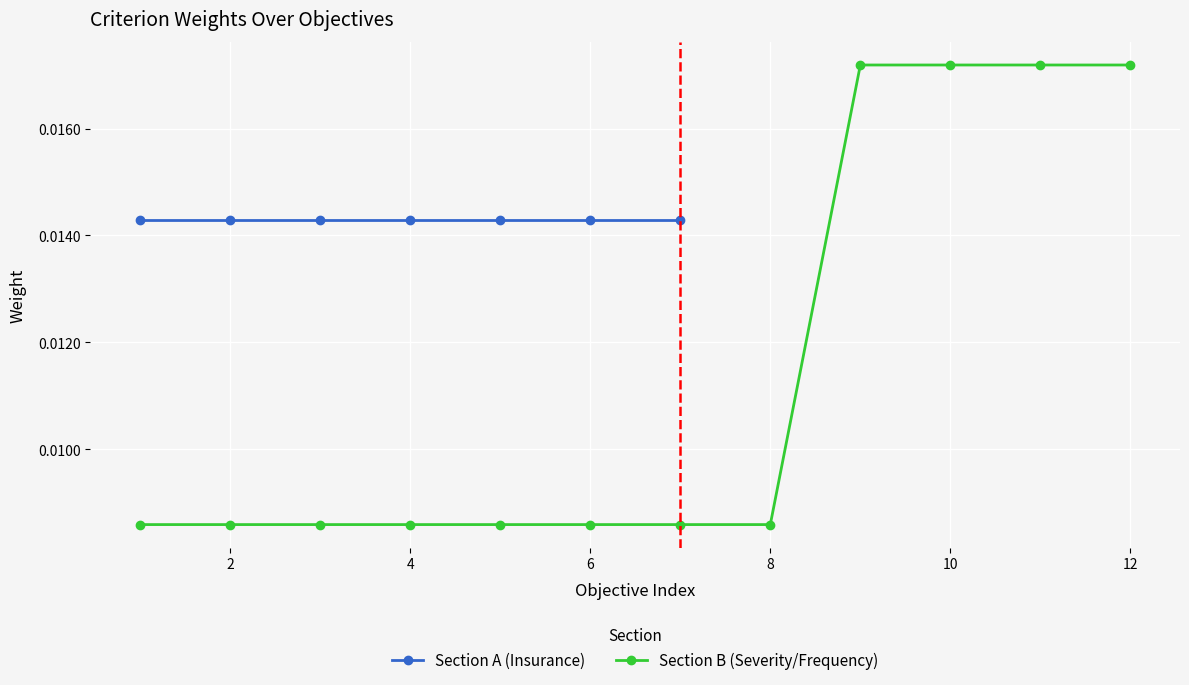

Count the Section B (Severity/Frequency) values in the range 0 to 1.

12